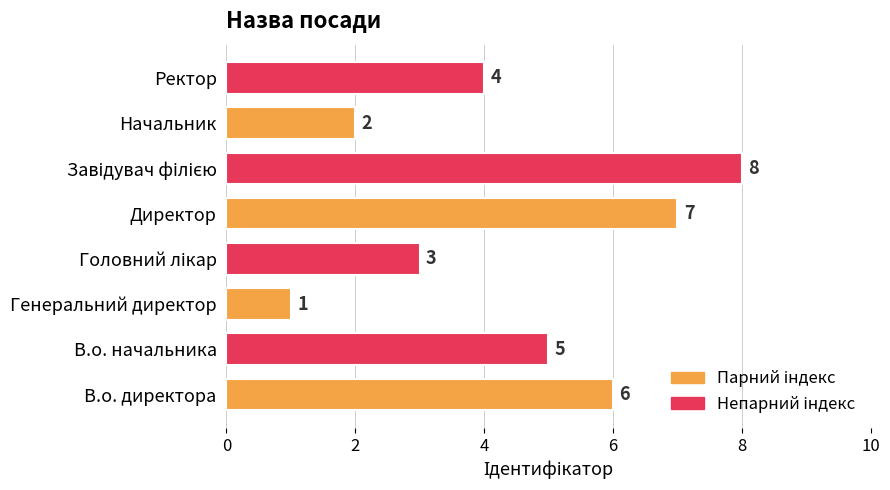

Reading top to bottom, list all the values displayed in this chart.

4	2	8	7	3	1	5	6